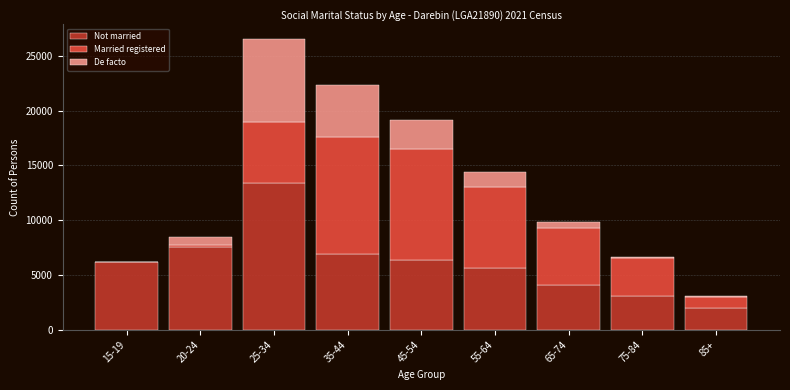

Reading left to right, list the values for the Not married series.

15-19=6197	20-24=7591	25-34=13414	35-44=6924	45-54=6350	55-64=5679	65-74=4052	75-84=3111	85+=1981